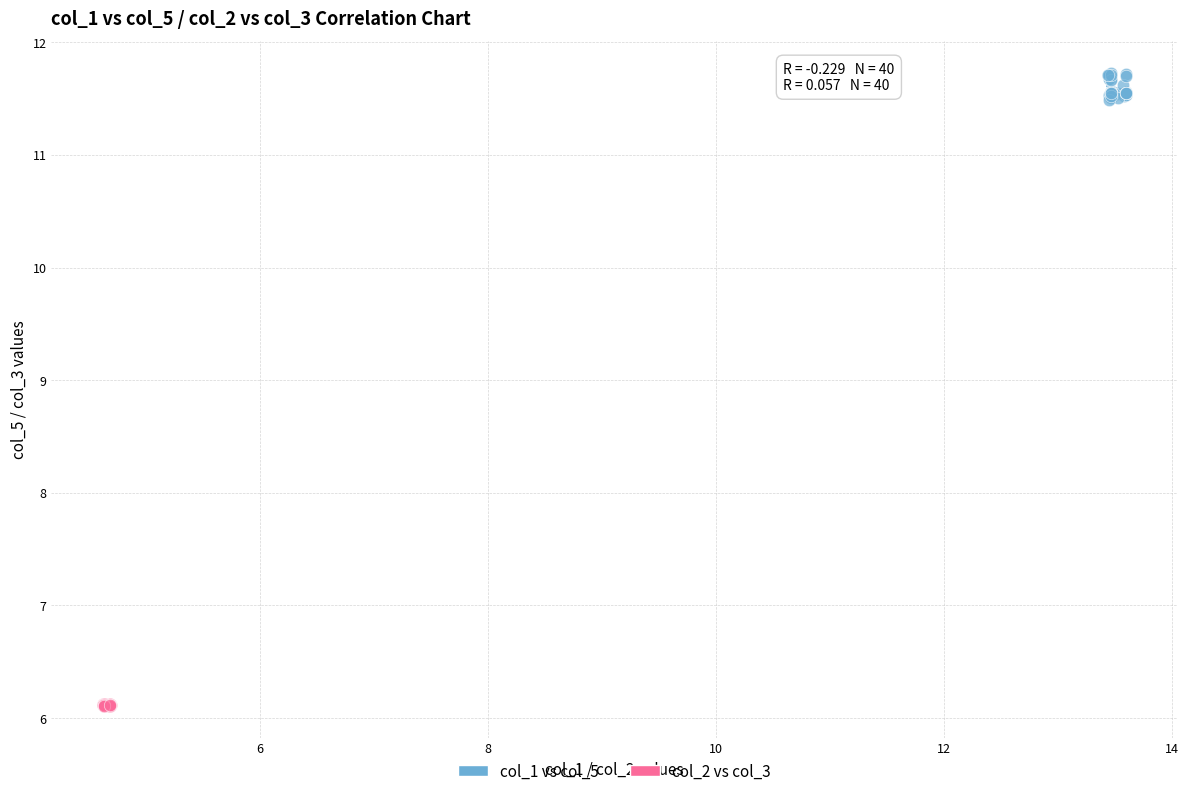

What are all the series names shown in the legend?

col_1 vs col_5, col_2 vs col_3